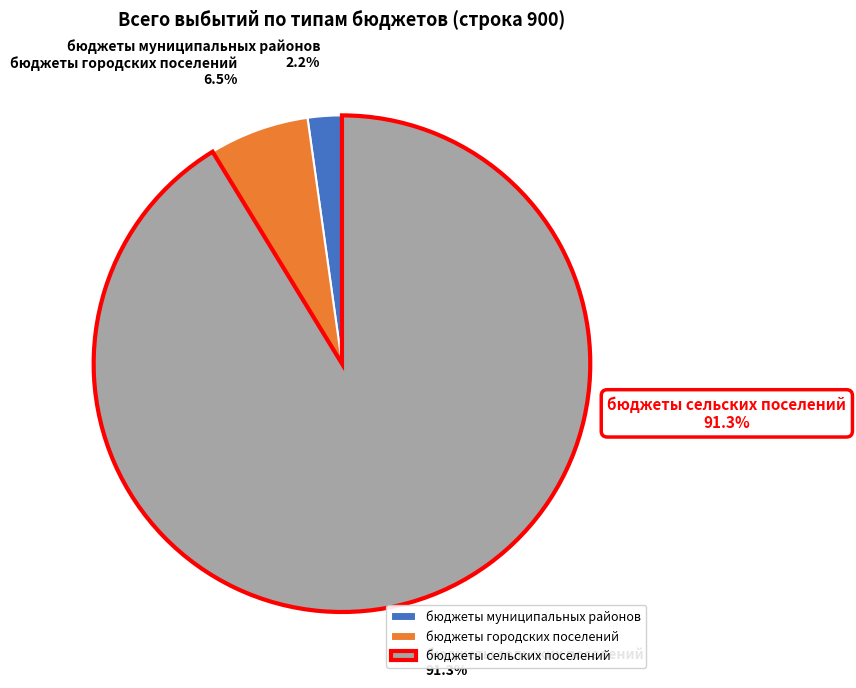

Rank the categories by value from lowest to highest.

бюджеты муниципальных районов, бюджеты городских поселений, бюджеты сельских поселений